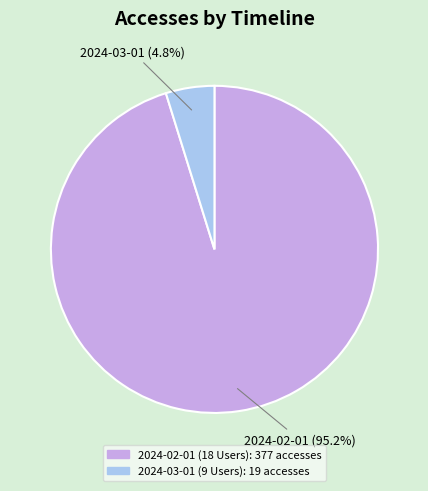

How much of the chart is everything except 2024-02-01 (18 Users)?

4.8%